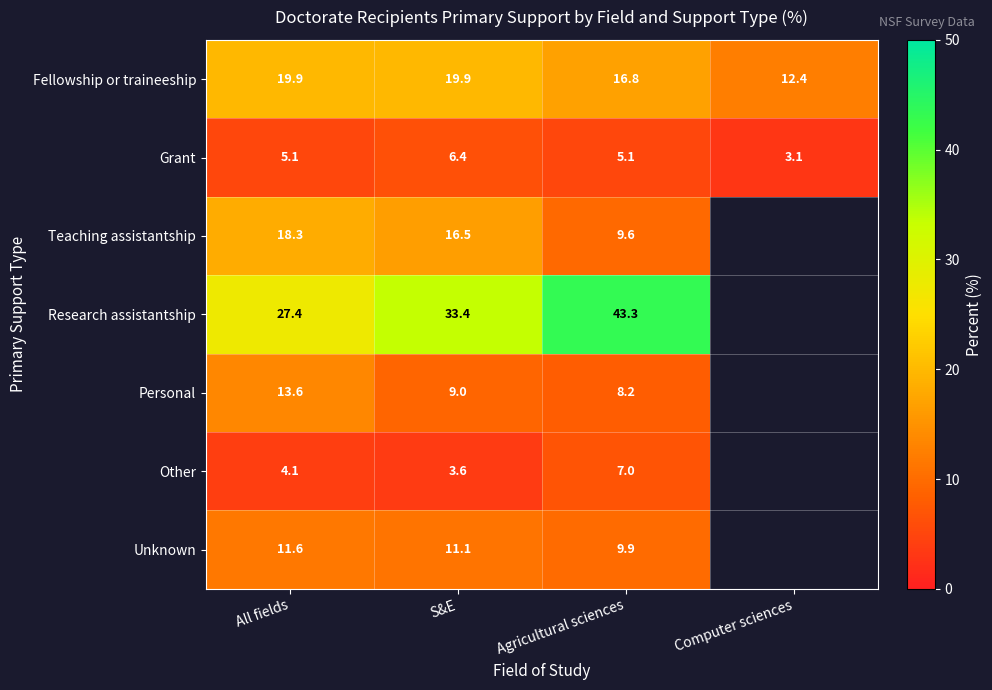

At Agricultural sciences, list the series in order from largest to smallest.

Research assistantship, Fellowship or traineeship, Unknown, Teaching assistantship, Personal, Other, Grant